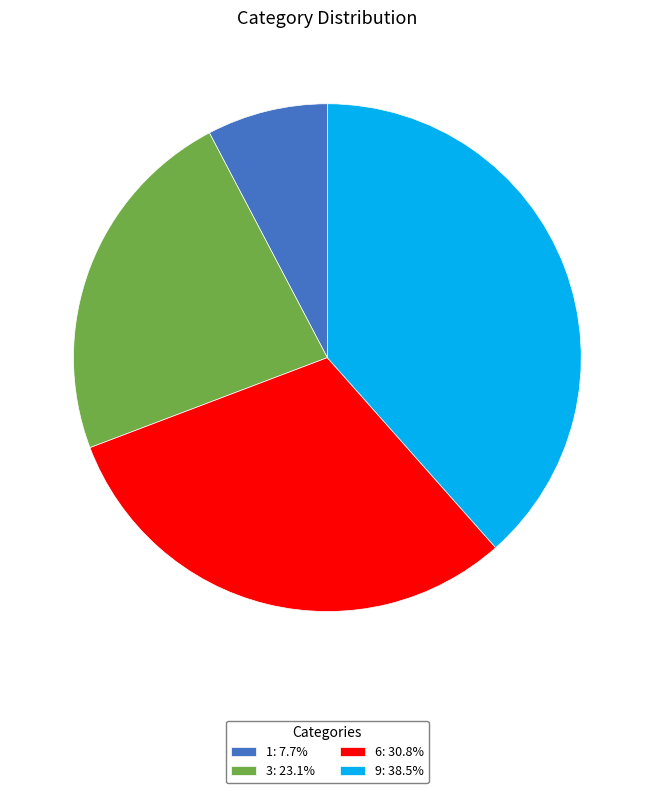

Combined, do 1: 7.7% and 3: 23.1% account for over 50%?

No